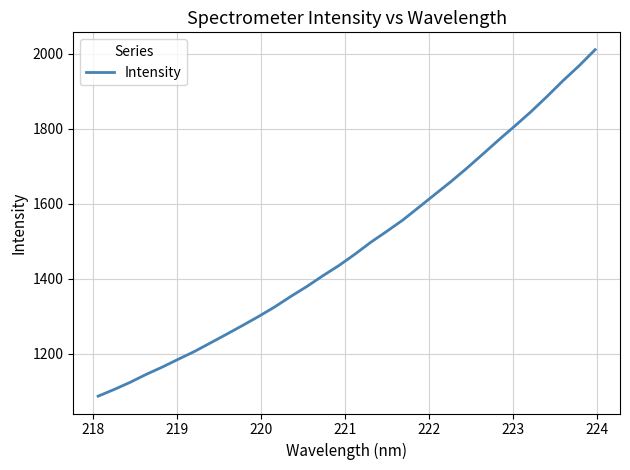

What is the smallest value displayed?

1087.1